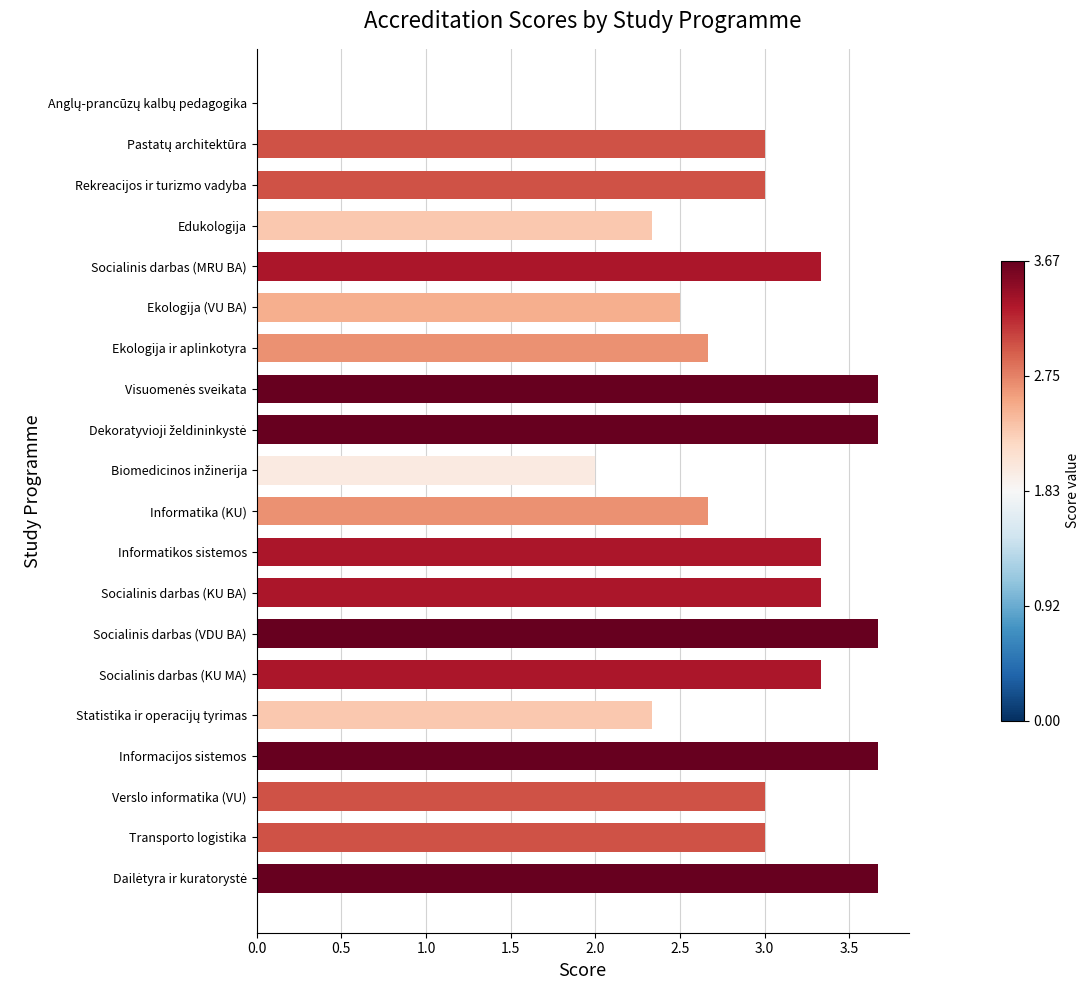

The value at Verslo informatika (VU) is 5.2. True or false?

False